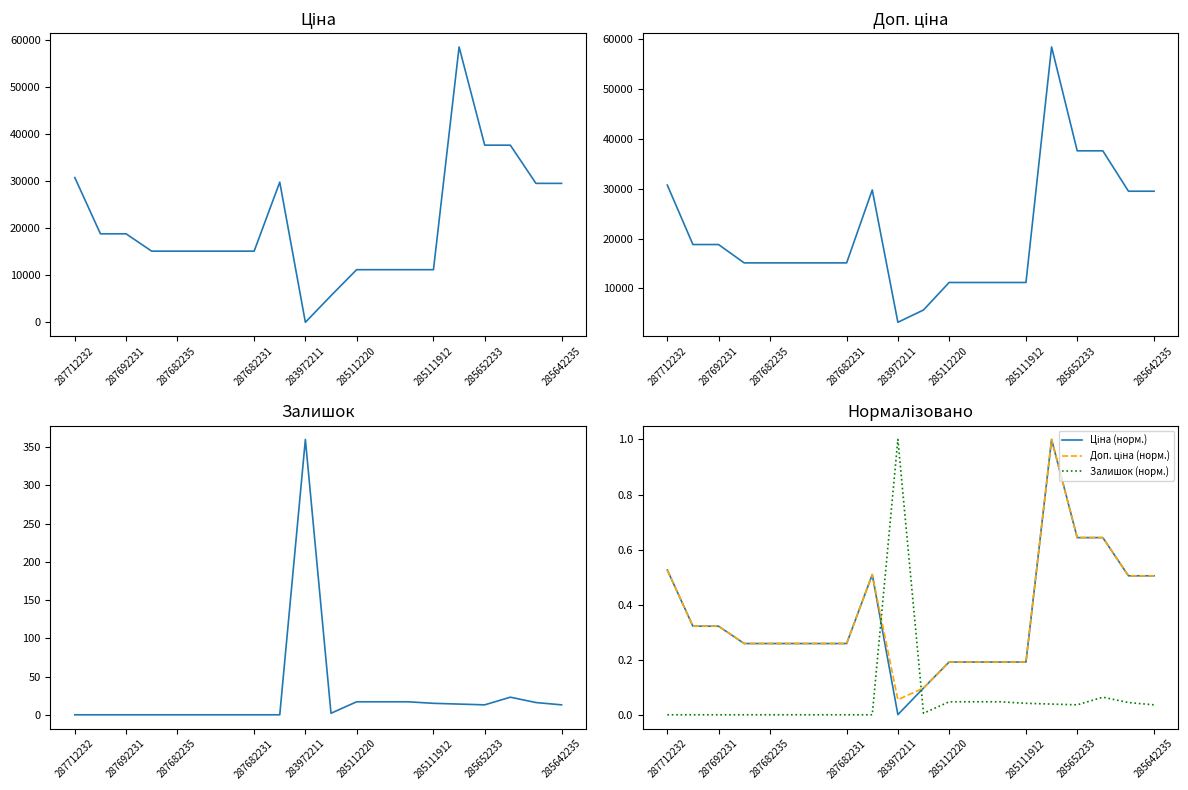

The Залишок (норм.) series shows 0.6 at 287692231. True or false?

False